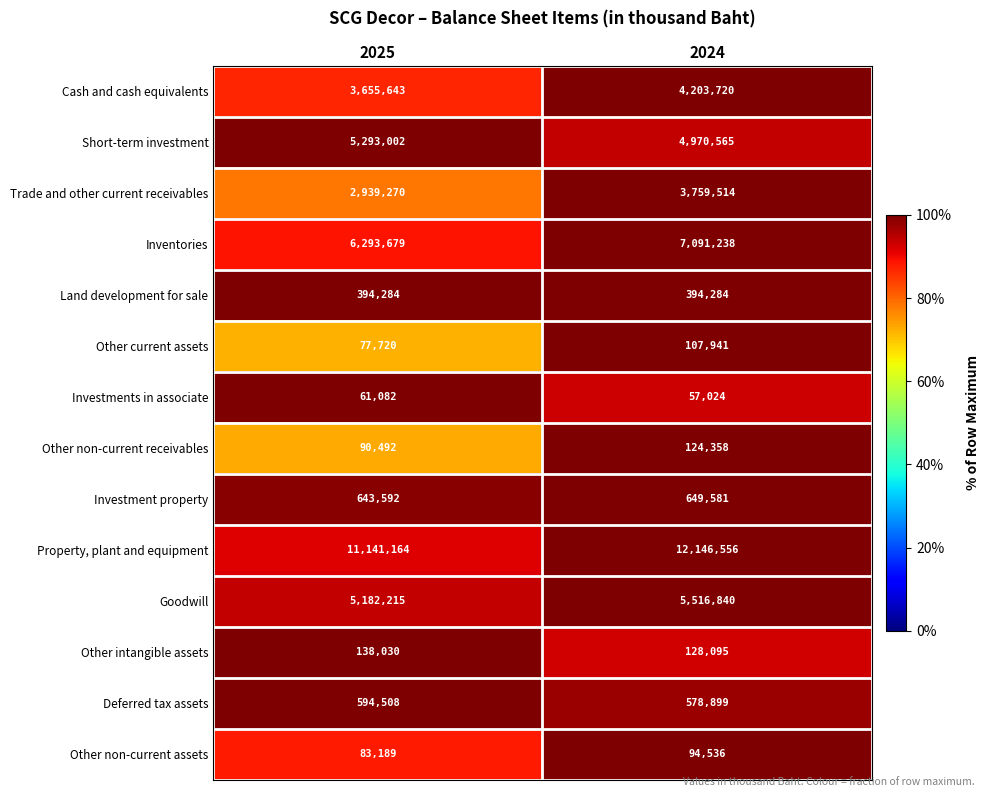

Which series has the largest total across all categories?

Property, plant and equipment